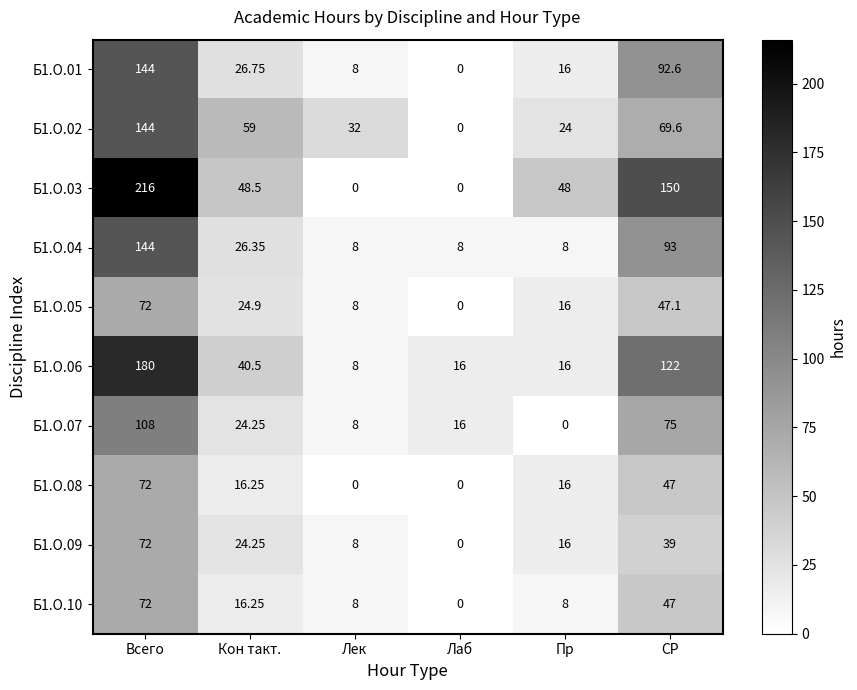

Rank the categories by Б1.О.09 value from lowest to highest.

Лаб, Лек, Пр, Кон такт., СР, Всего